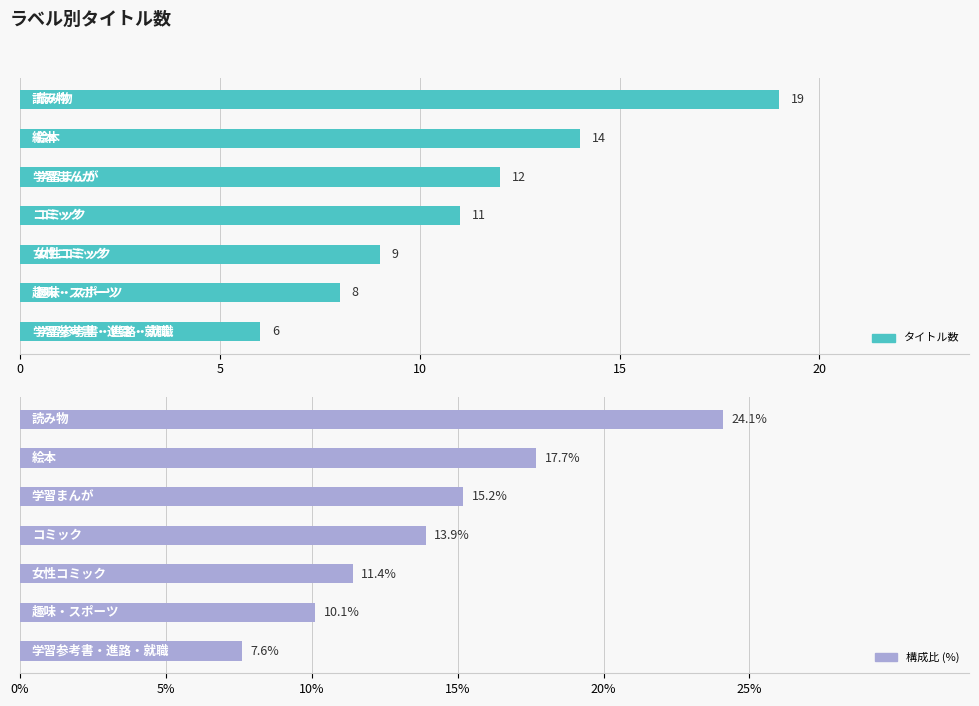

What is the difference between the maximum and minimum values in the 構成比 (%) series?

16.5